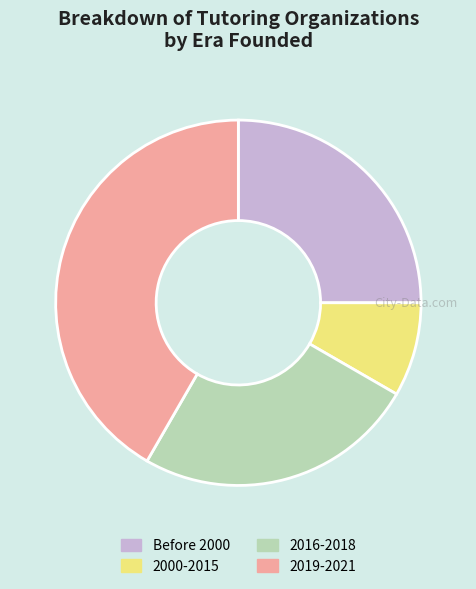

Which has a higher value, 2019-2021 or Before 2000?

2019-2021